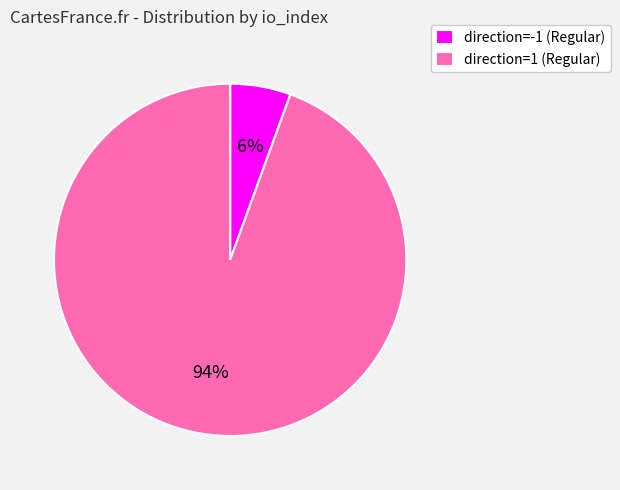

True or false: direction=1 (Regular) accounts for 94% of the total.

True